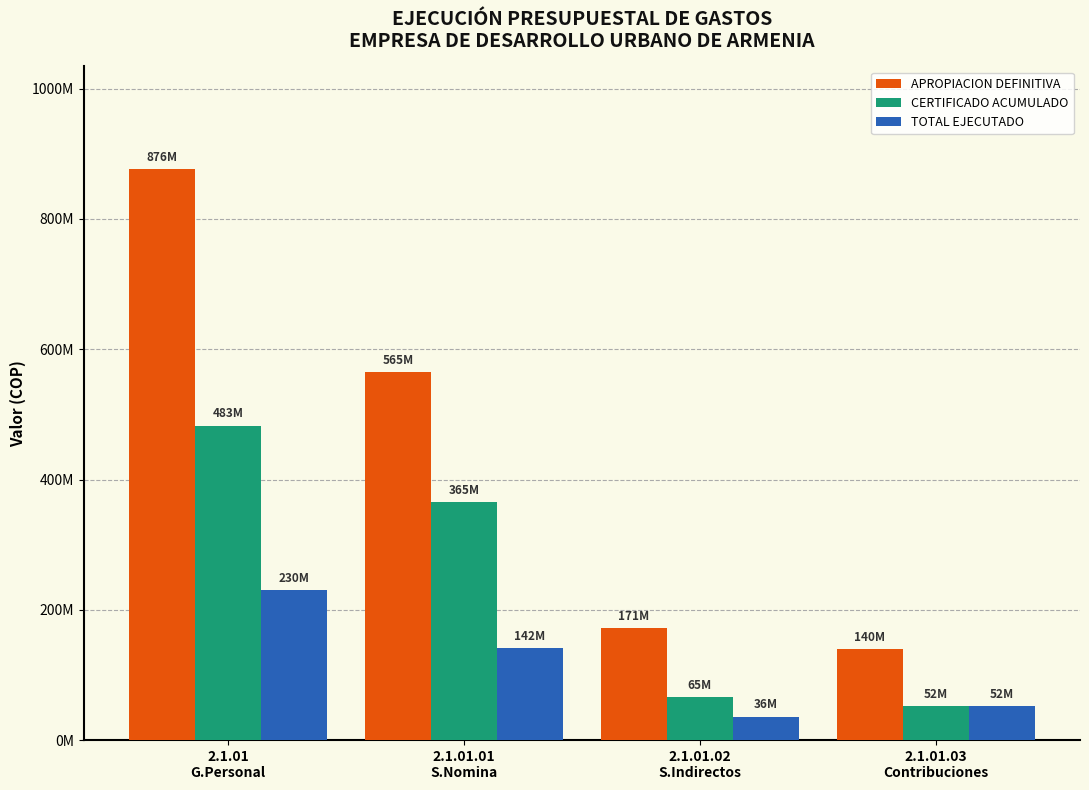

Is the value of APROPIACION DEFINITIVA at 2.1.01.02
S.Indirectos greater than the value of CERTIFICADO ACUMULADO at 2.1.01
G.Personal?

No